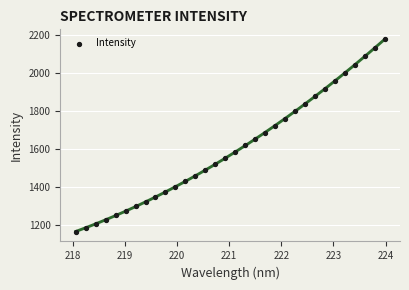

What is the range of X values (max minus min)?

5.9